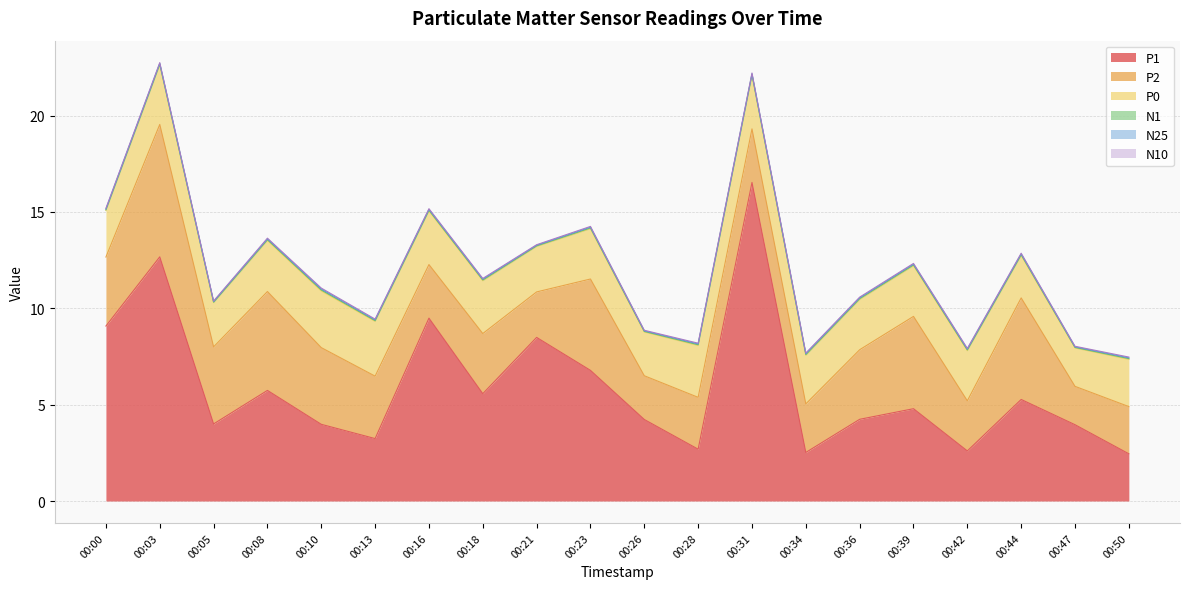

How many interior local valleys does the P0 series have?

5